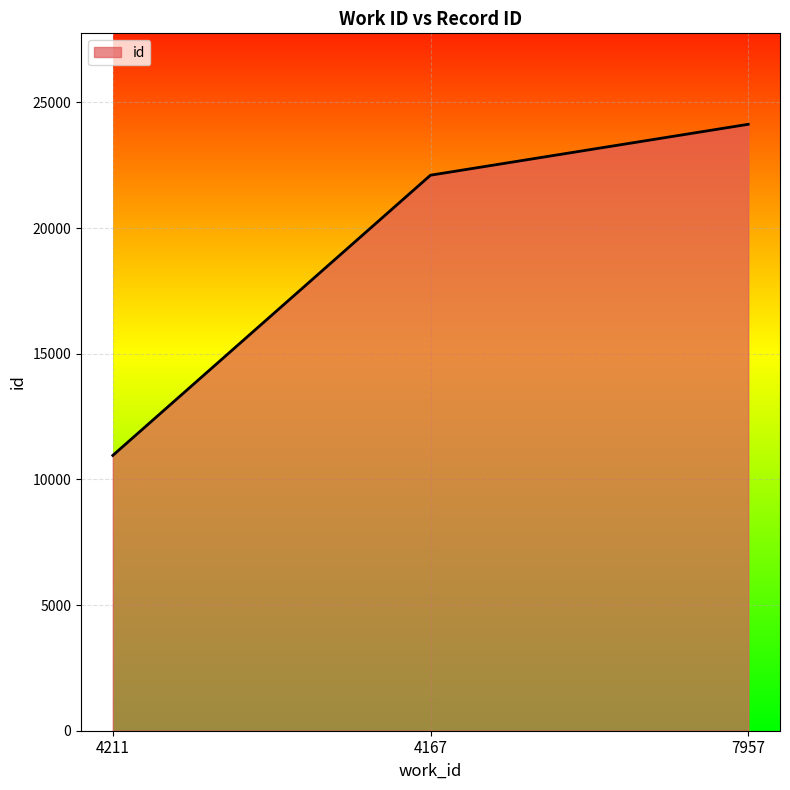

Is it true that the value at 4167 is 38552?

False